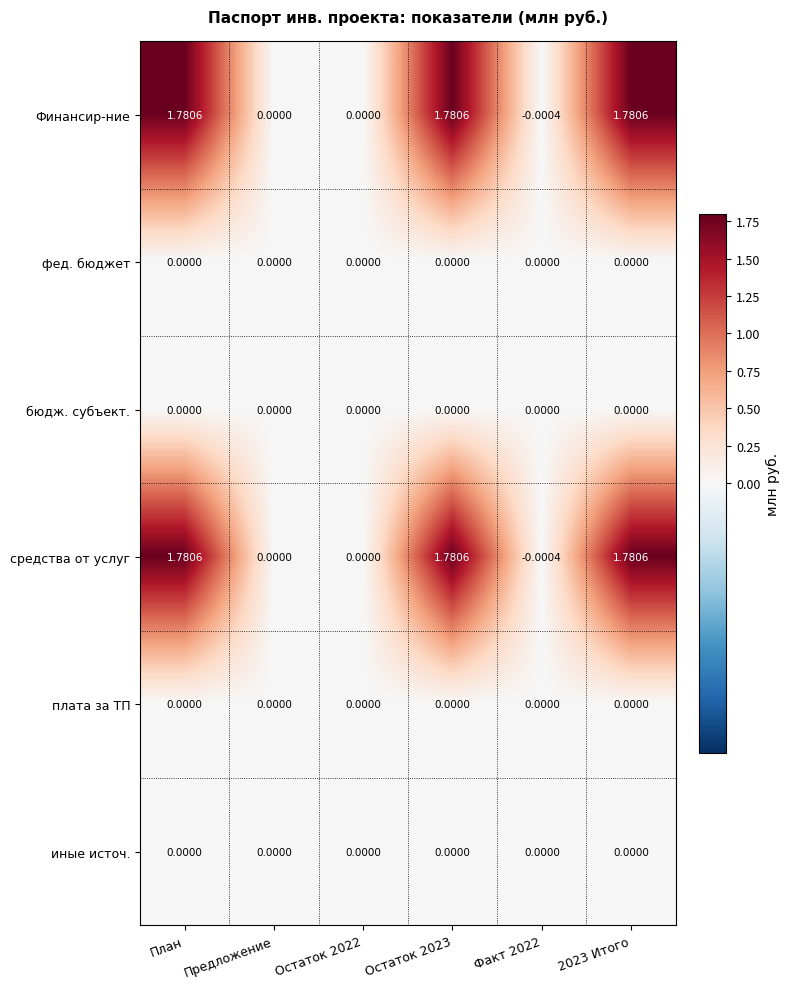

Count the number of data series in this chart.

6